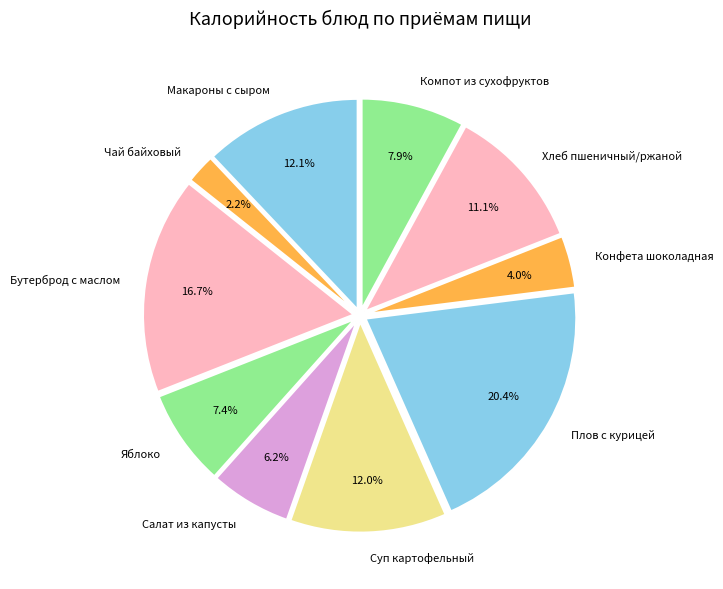

How much of the chart is everything except Плов с курицей?

79.6%